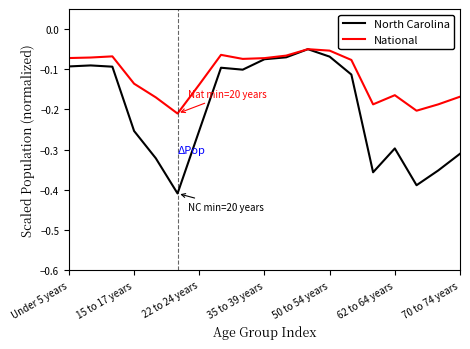

Rank the series by their average value, from lowest to highest.

North Carolina, National